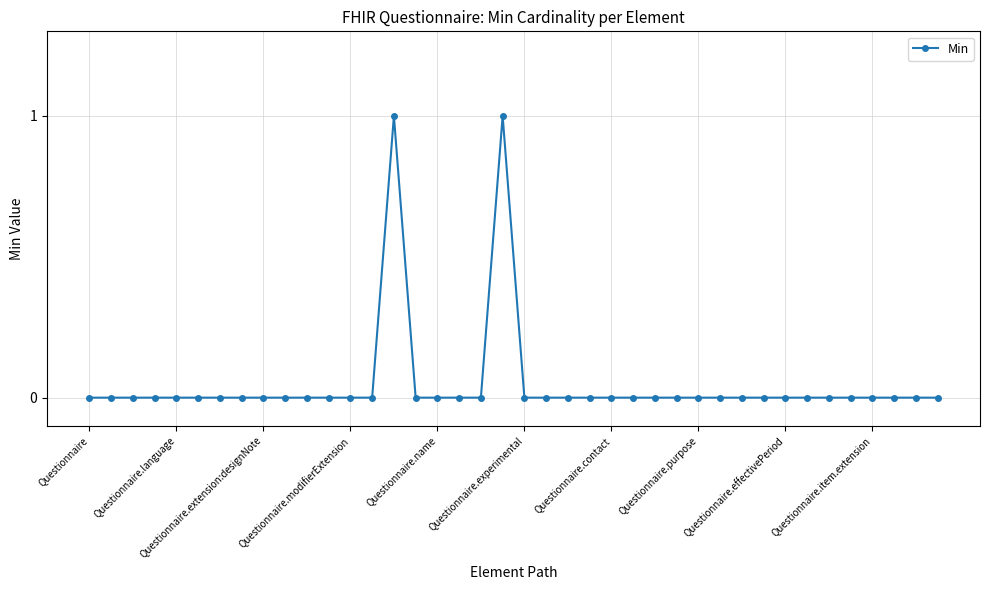

How many data points does each series have?

40